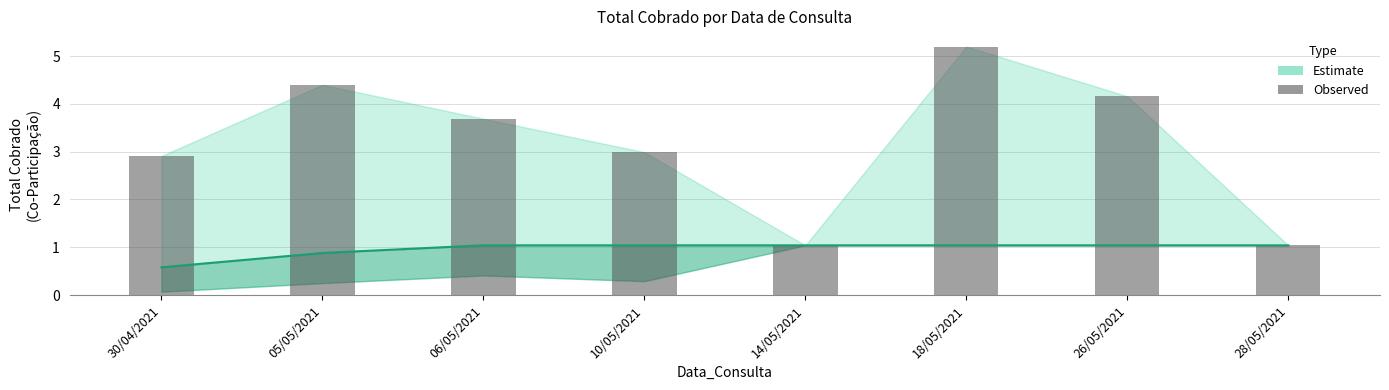

List the series in order of their overall mean, lowest first.

Estimate (mid), Observed